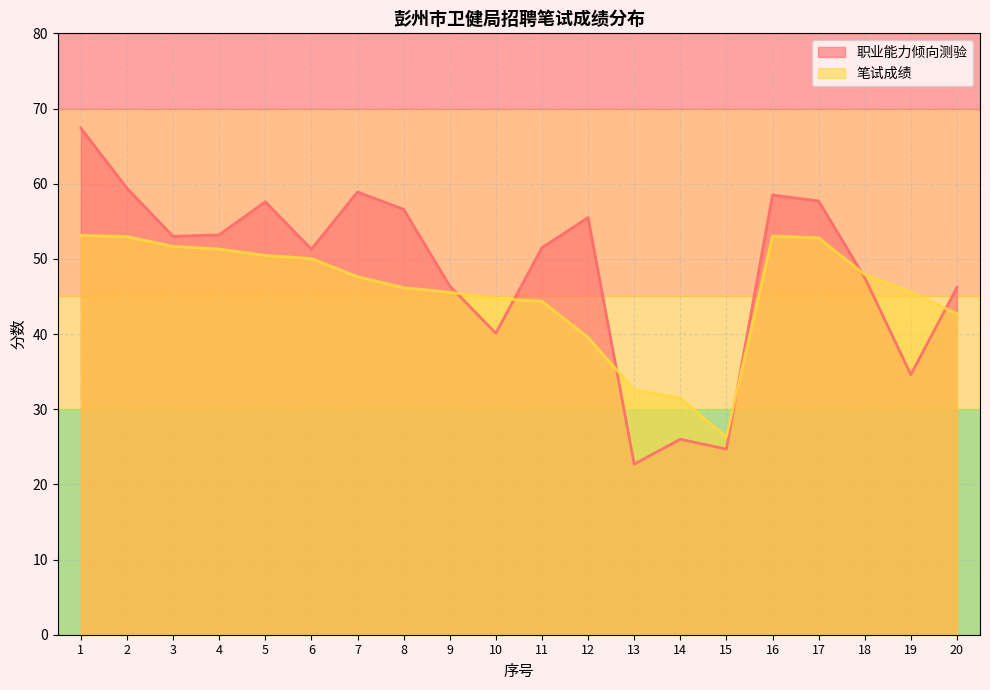

What are all the series names shown in the legend?

职业能力倾向测验, 笔试成绩